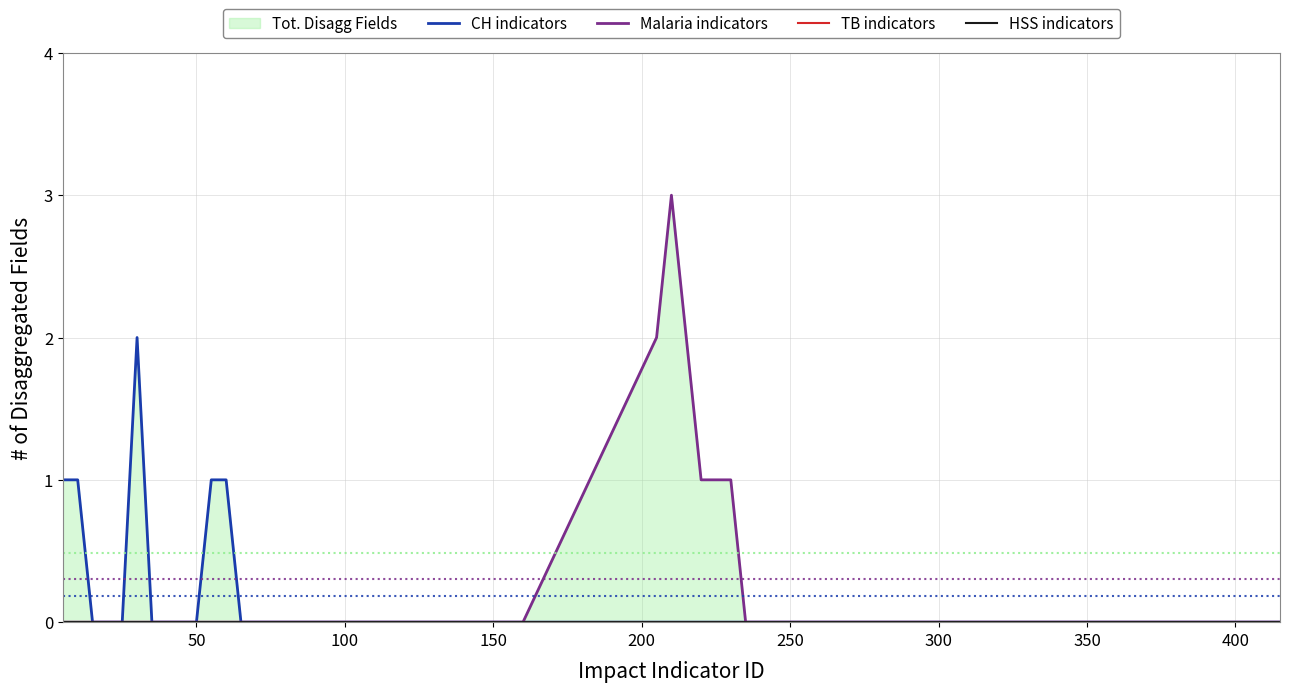

What is the highest value of the CH indicators series?

2